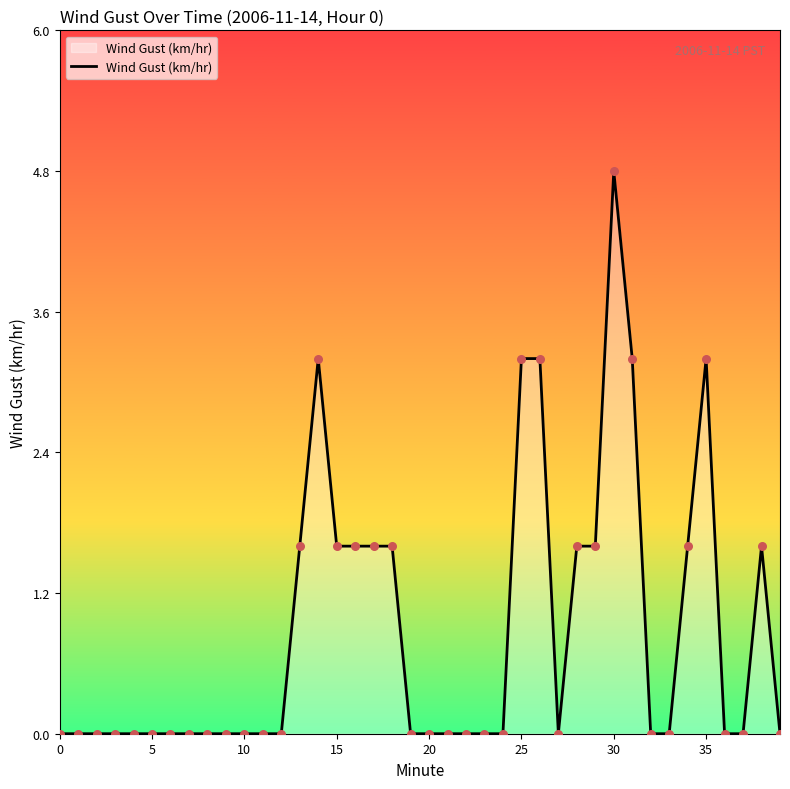

What is the maximum value shown in the chart?

4.8